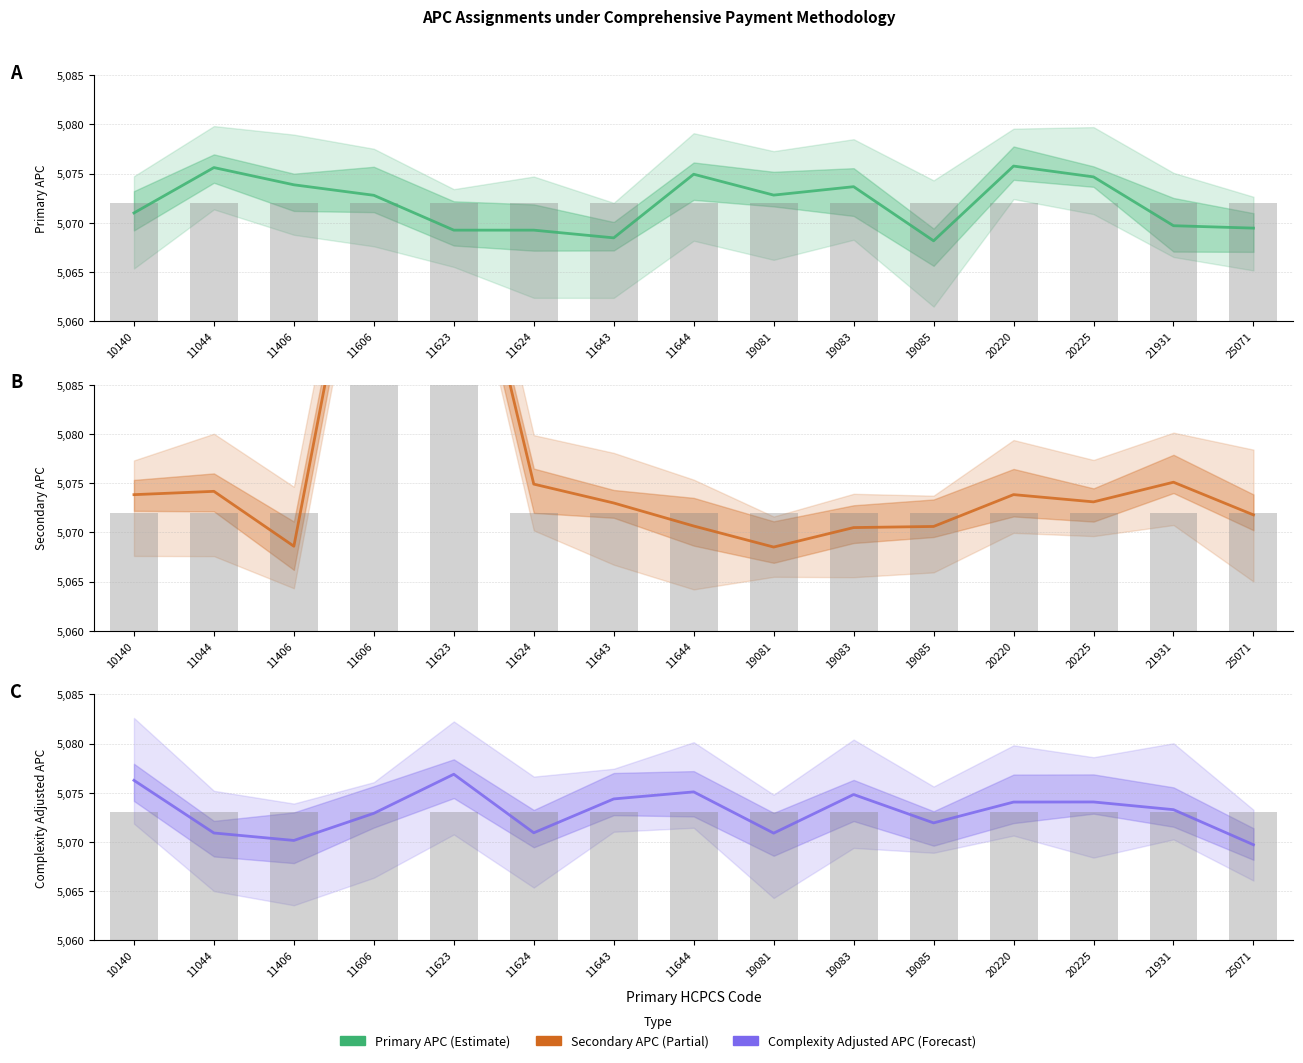

The value of Secondary APC at 10140 is 1402.4. True or false?

False